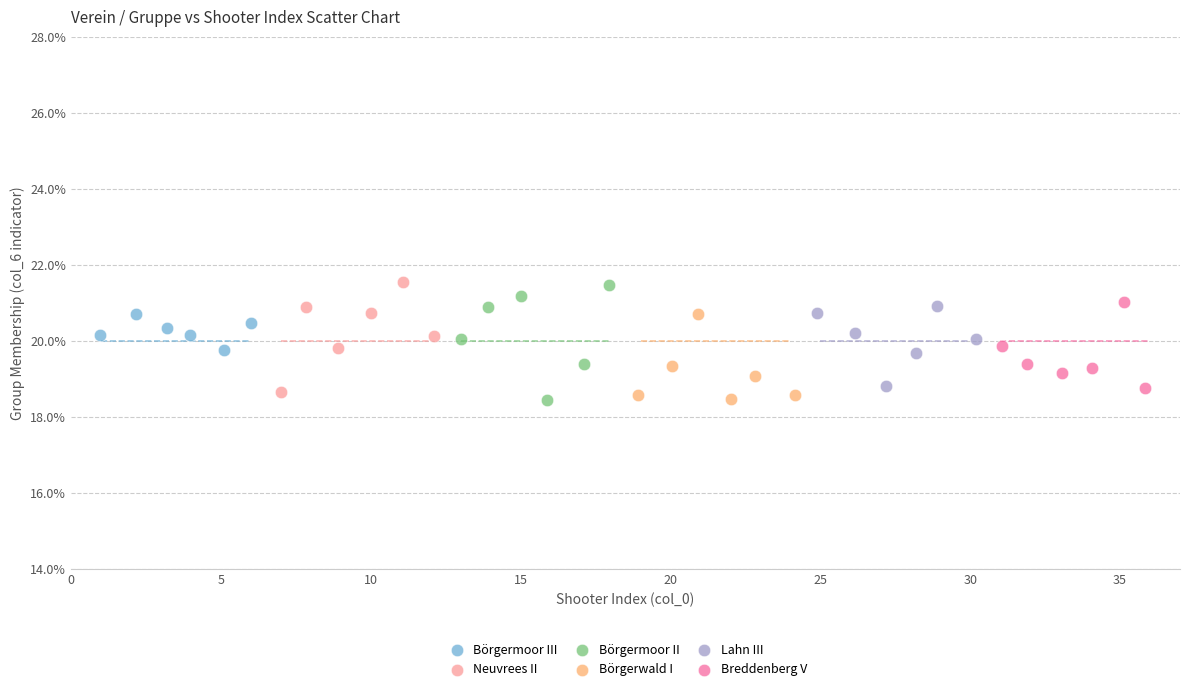

Which series has the widest spread of Y values?

Börgermoor II